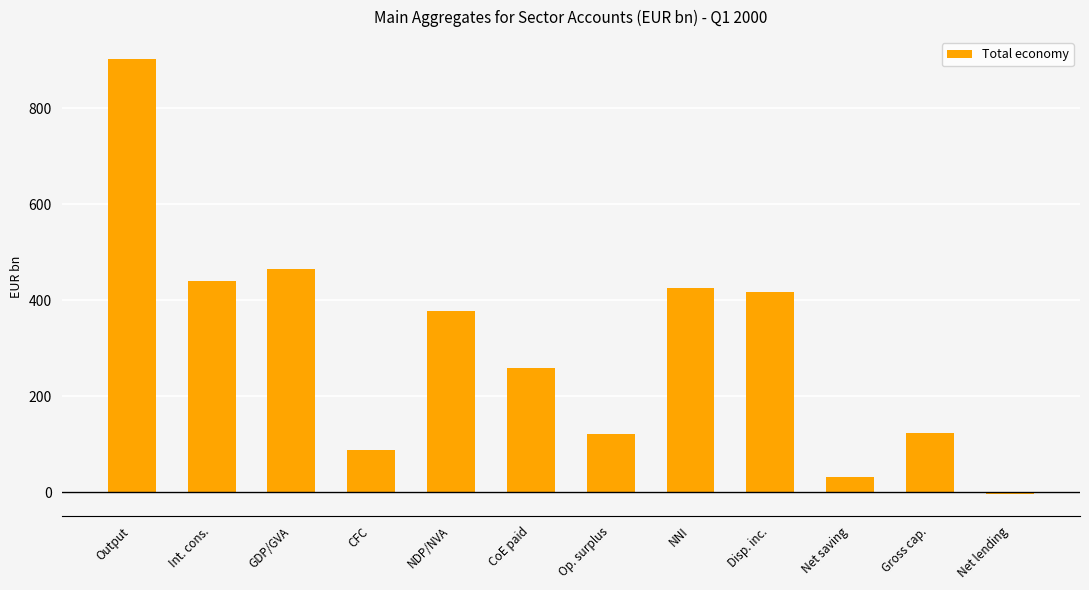

The chart shows a value of 87.3 at CFC. True or false?

True